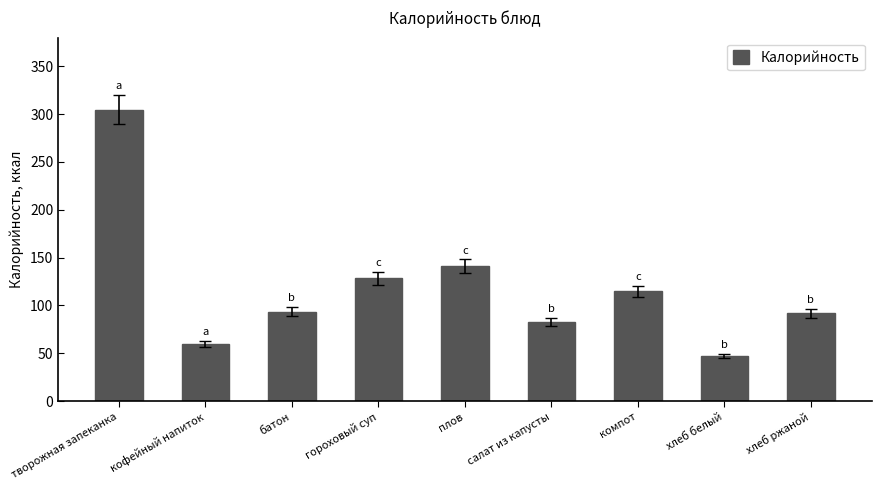

The value at салат из капусты is 82.9. True or false?

True